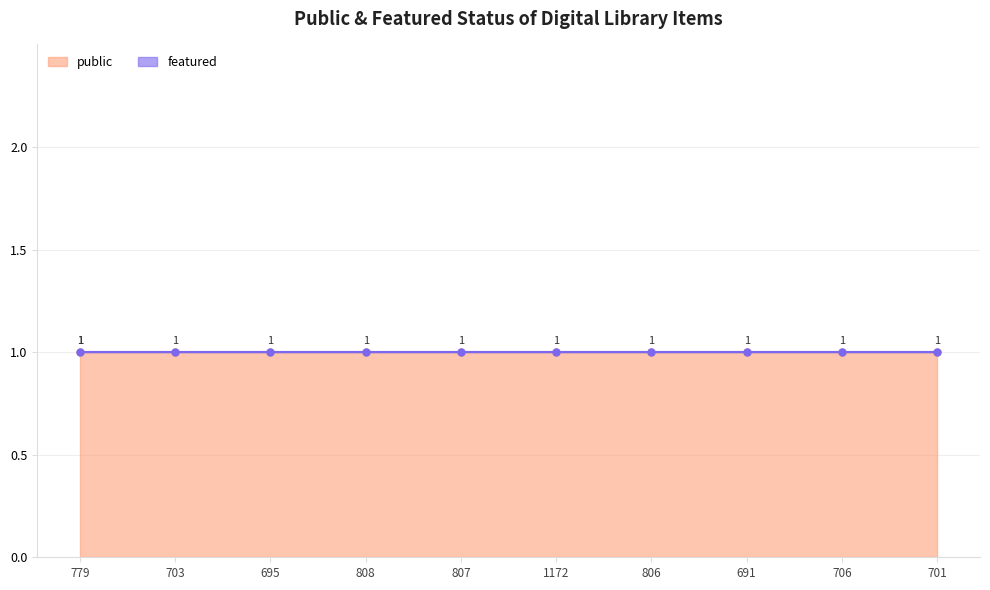

At which label is public closest to 1?

779